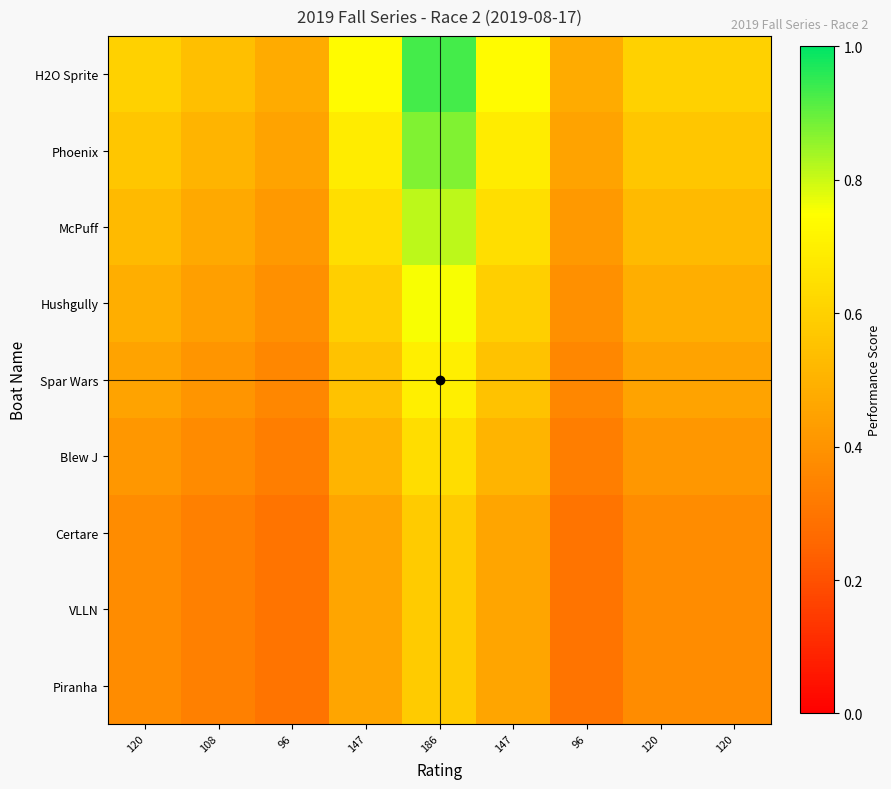

At how many categories does at least one series exceed 0?

9